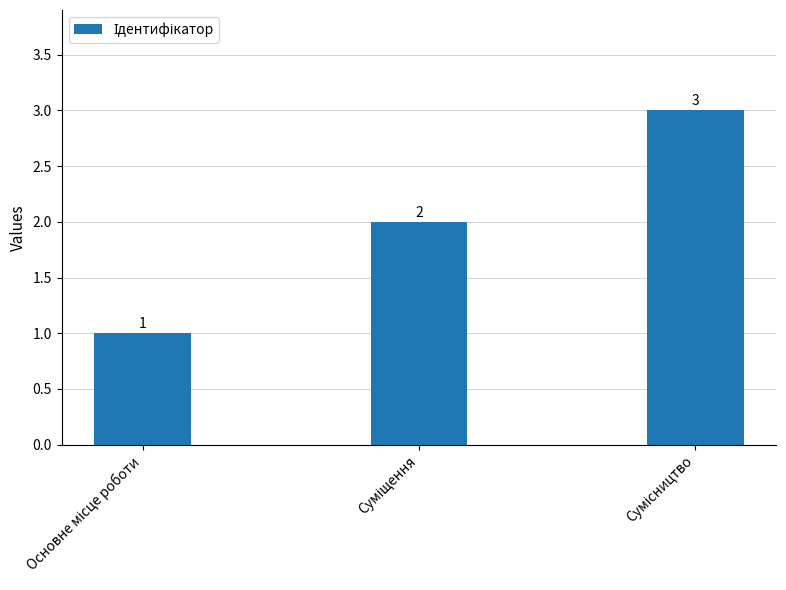

What is the greatest value displayed?

3